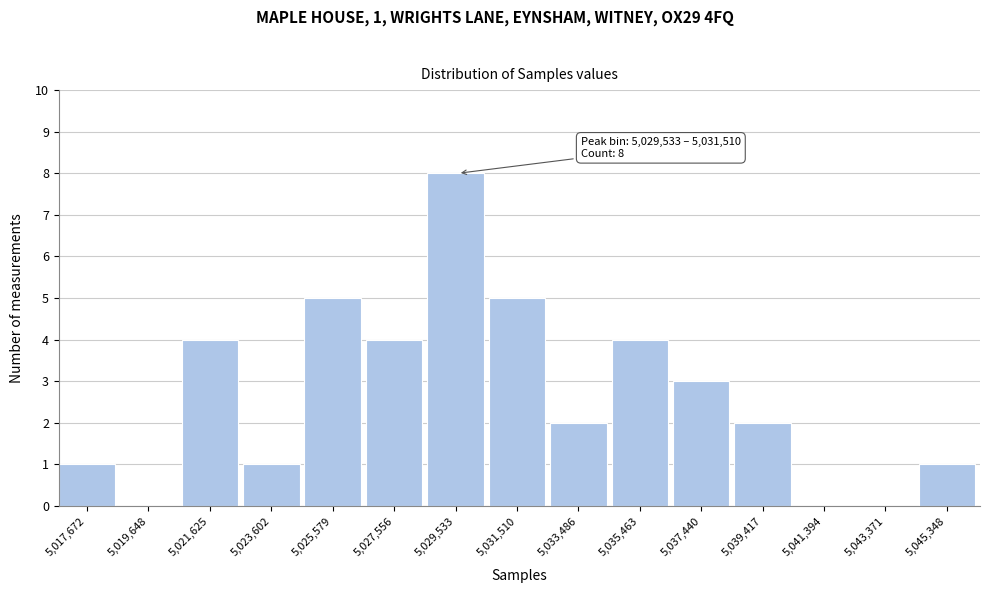

Reading left to right, what are all the values shown in this chart?

5,017,672=1	5,019,648=0	5,021,625=4	5,023,602=1	5,025,579=5	5,027,556=4	5,029,533=8	5,031,510=5	5,033,486=2	5,035,463=4	5,037,440=3	5,039,417=2	5,041,394=0	5,043,371=0	5,045,348=1